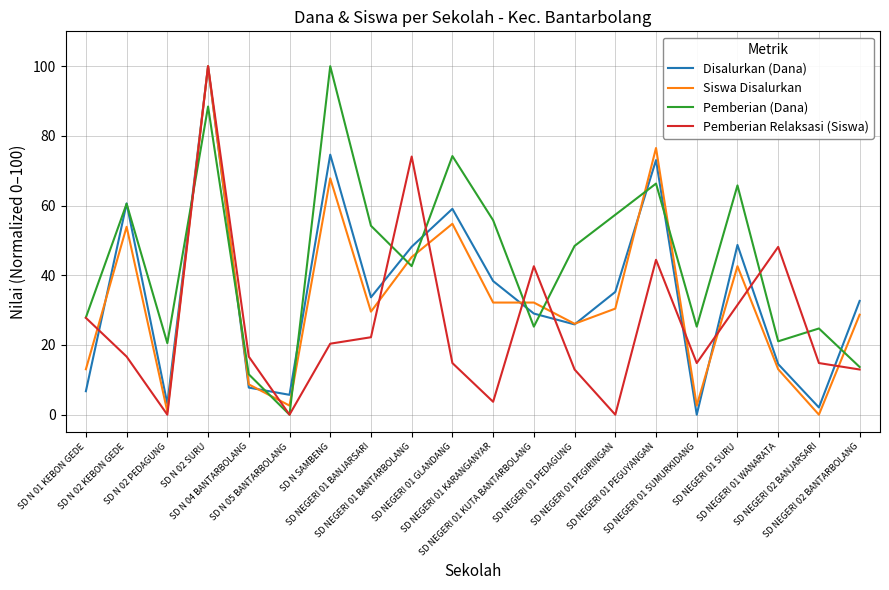

Is it true that Pemberian (Dana) equals 20.5 at SD N SAMBENG?

False